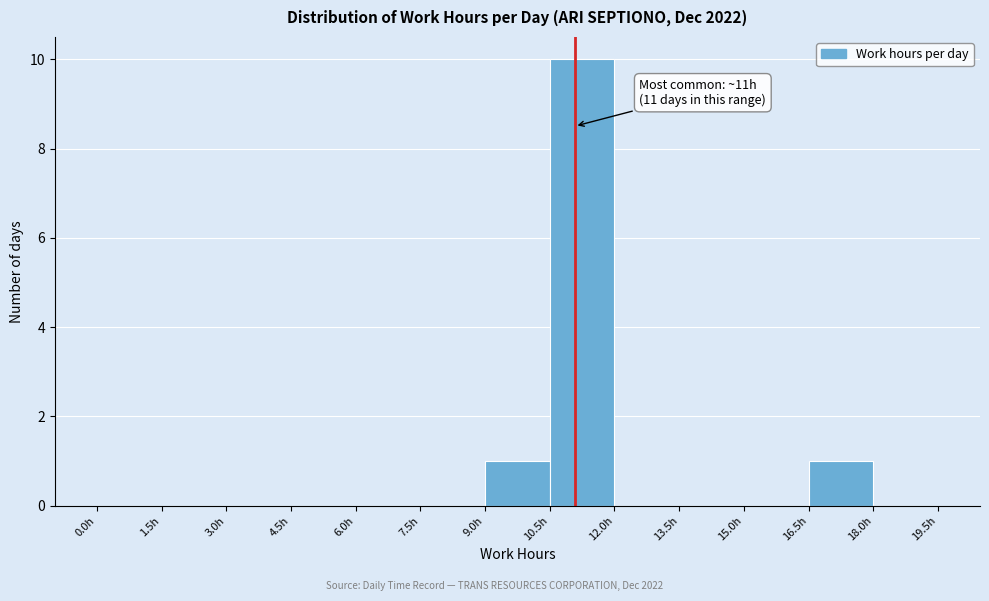

Over which range of the x-axis is the bar tallest?

10.5 to 12.0